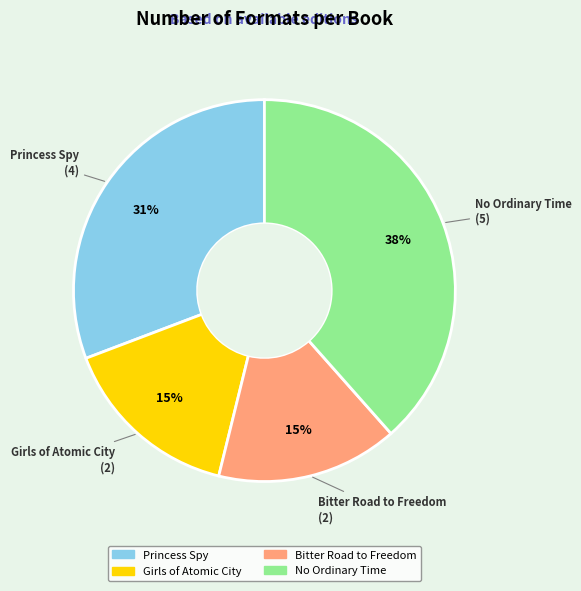

Is it true that No Ordinary Time is 46% of the pie?

False